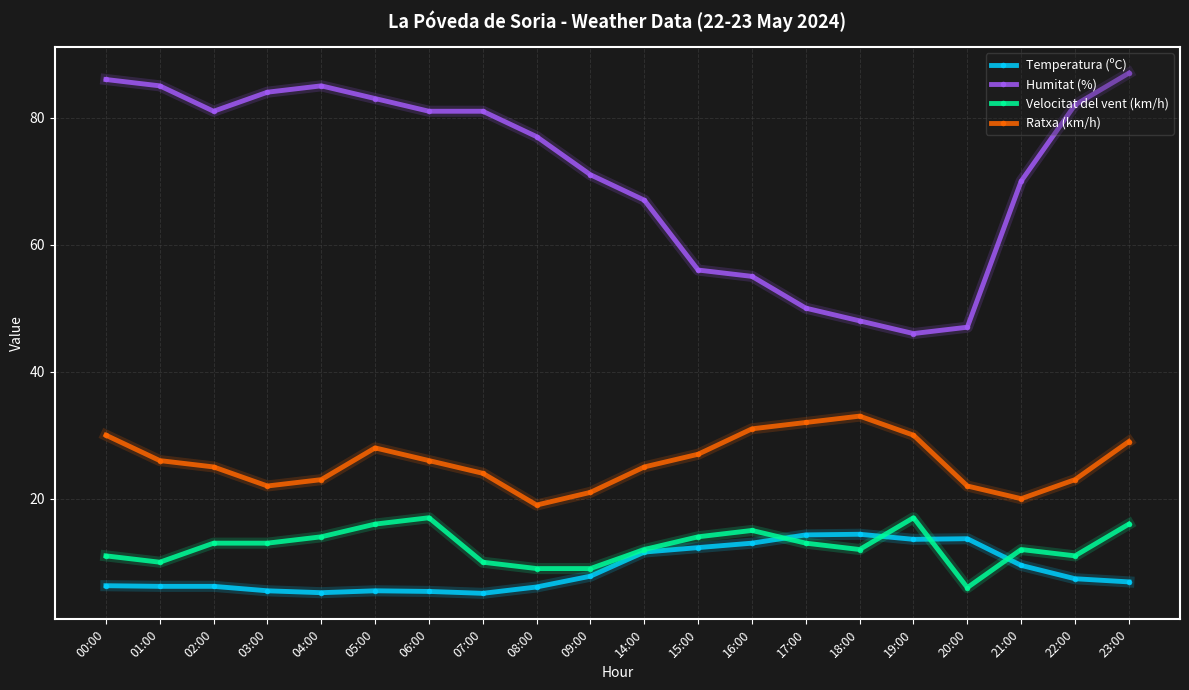

At which label does Temperatura (ºC) first exceed 7?

09:00